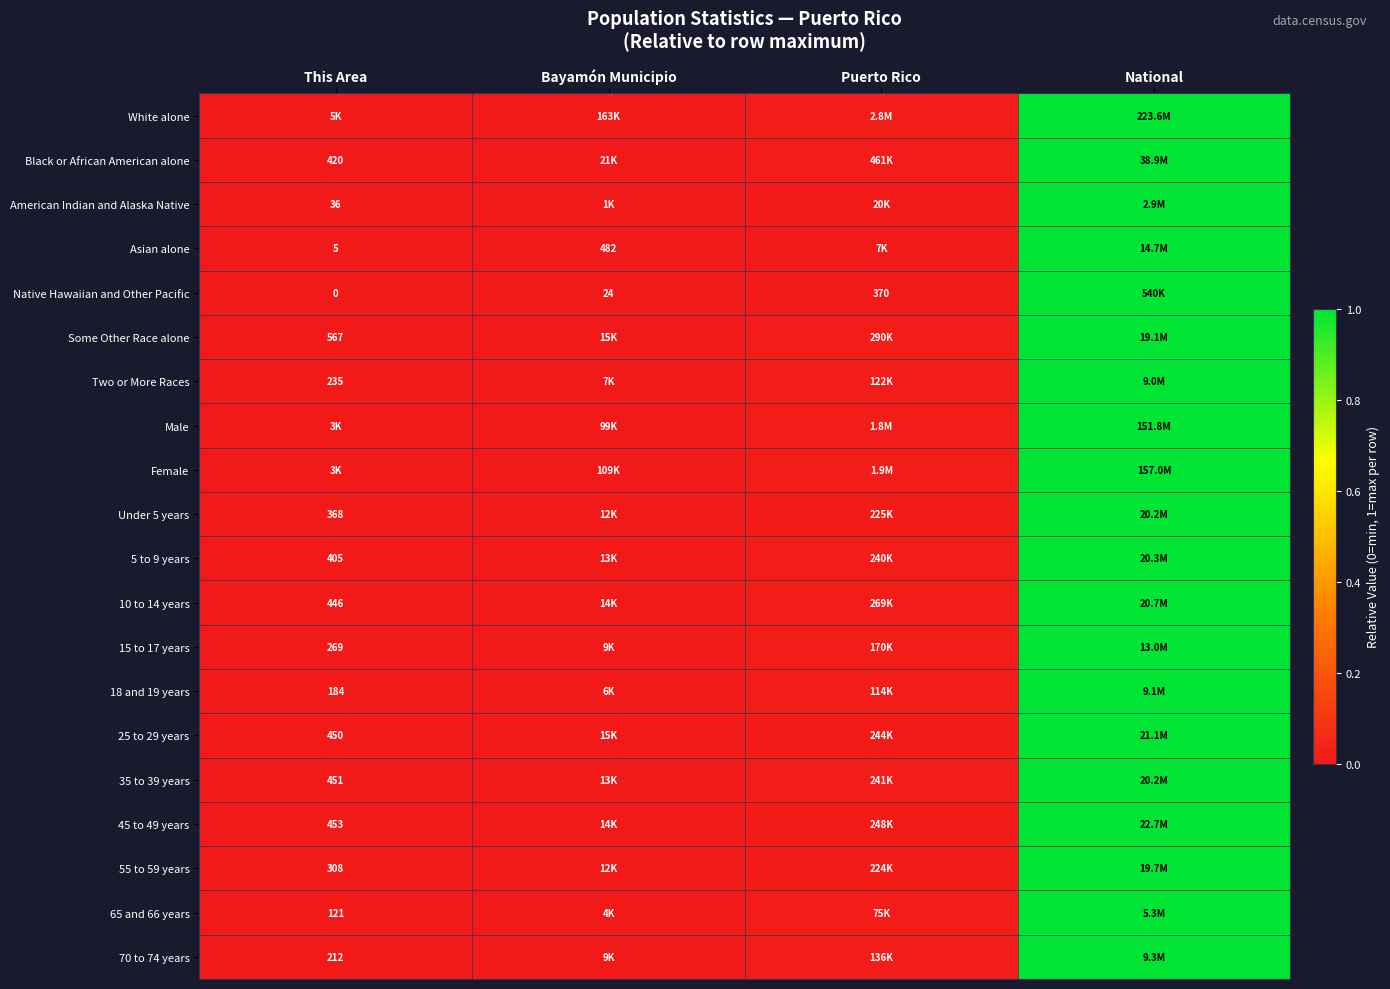

What is the approximate value of 45 to 49 years at National?

1.0